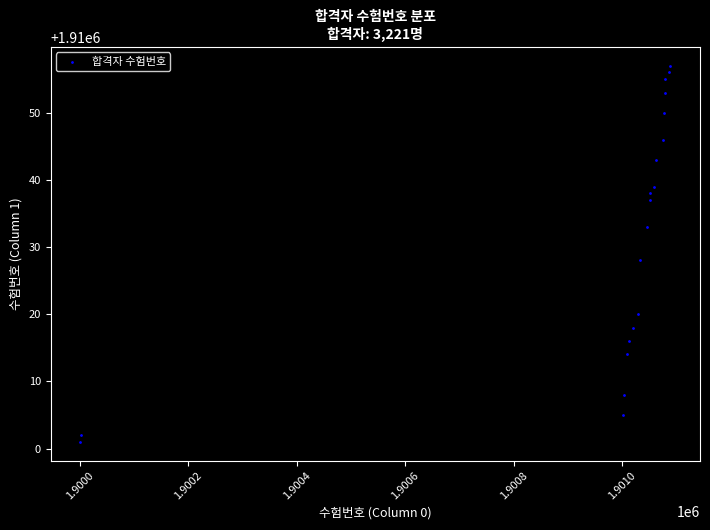

What is the range of X values (max minus min)?

1088